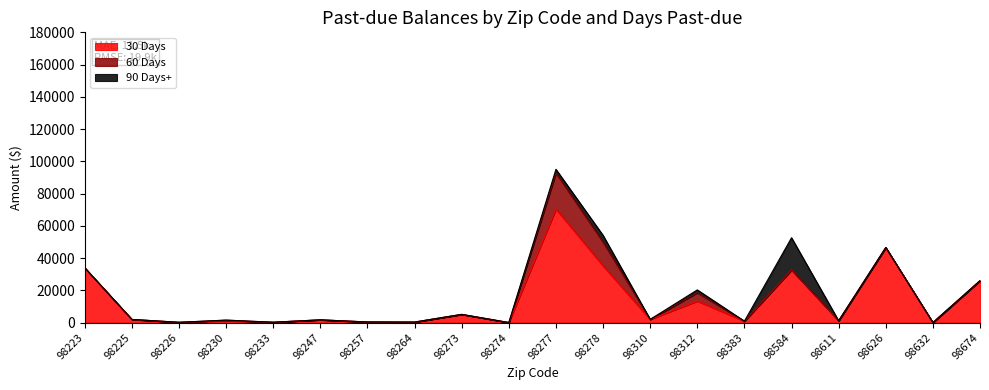

Rank the series by their maximum value, from lowest to highest.

90 Days+, 60 Days, 30 Days